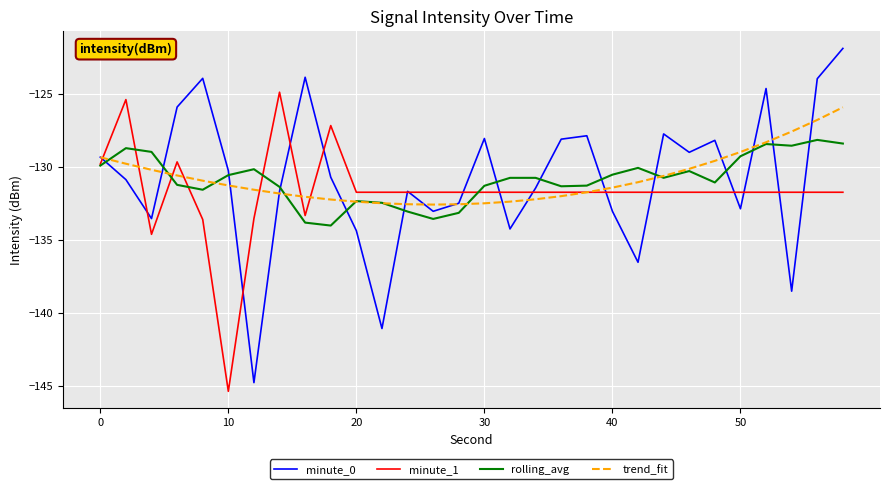

Which series has the widest spread of values?

minute_0